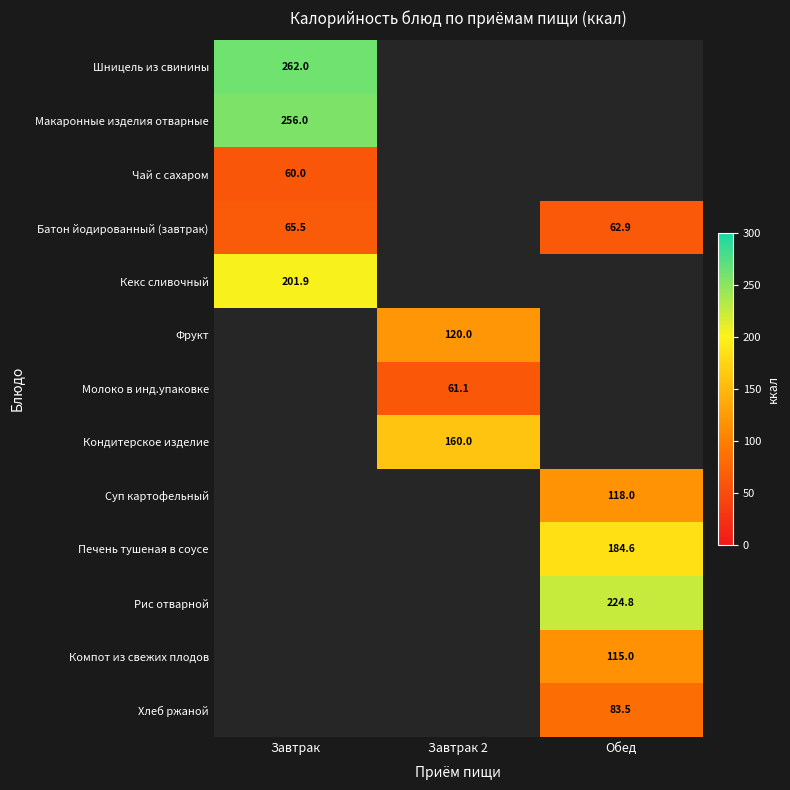

Between Завтрак and Обед, which is larger?

Обед